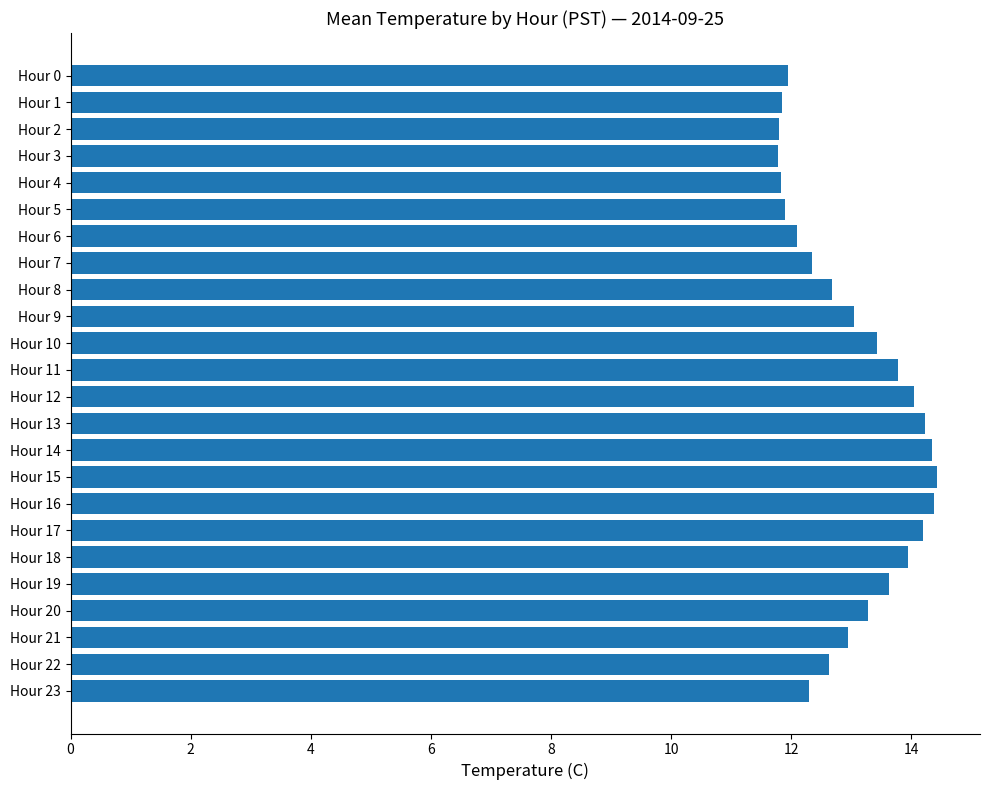

How many distinct data groups are displayed?

1